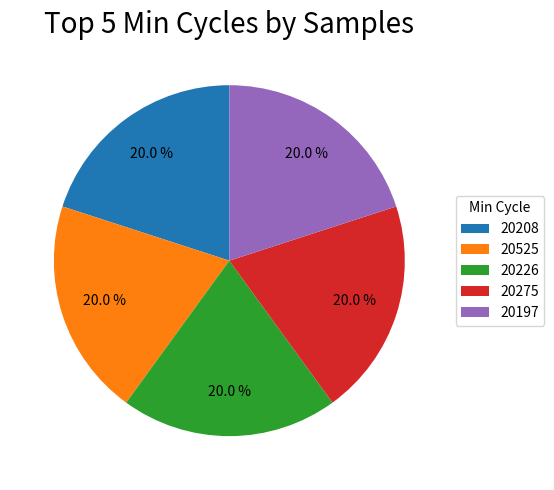

How many segments does this pie chart have?

5